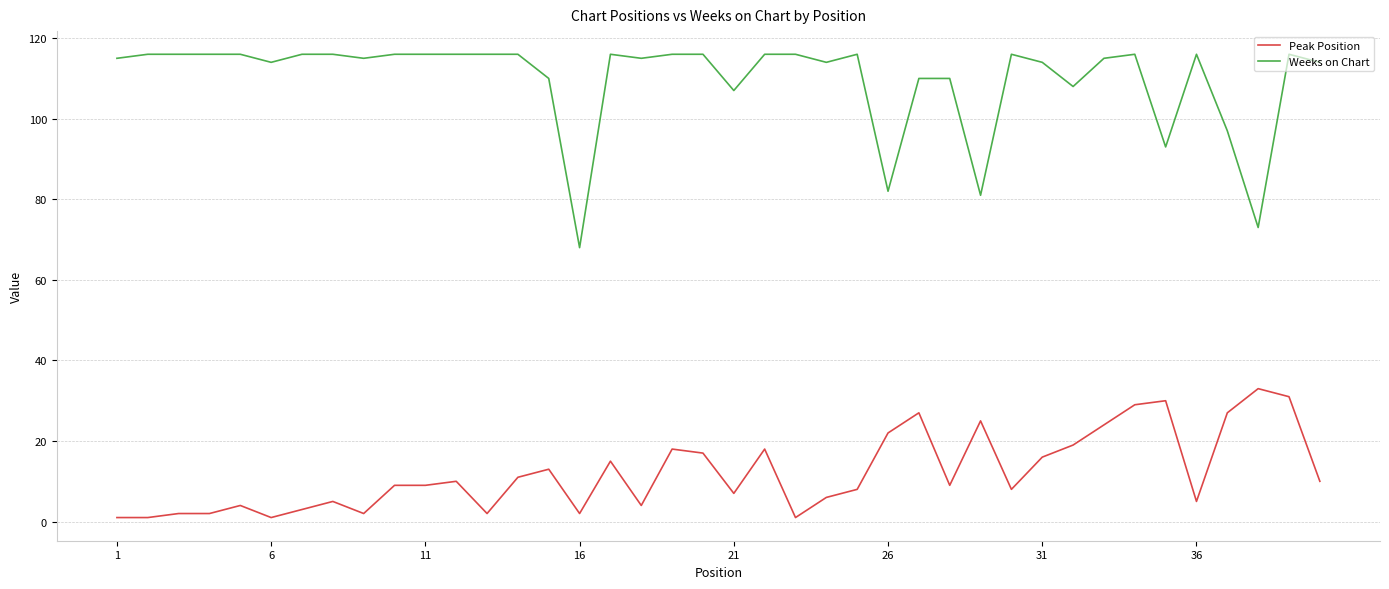

What is the difference between the maximum and second lowest values in the Peak Position series?

32